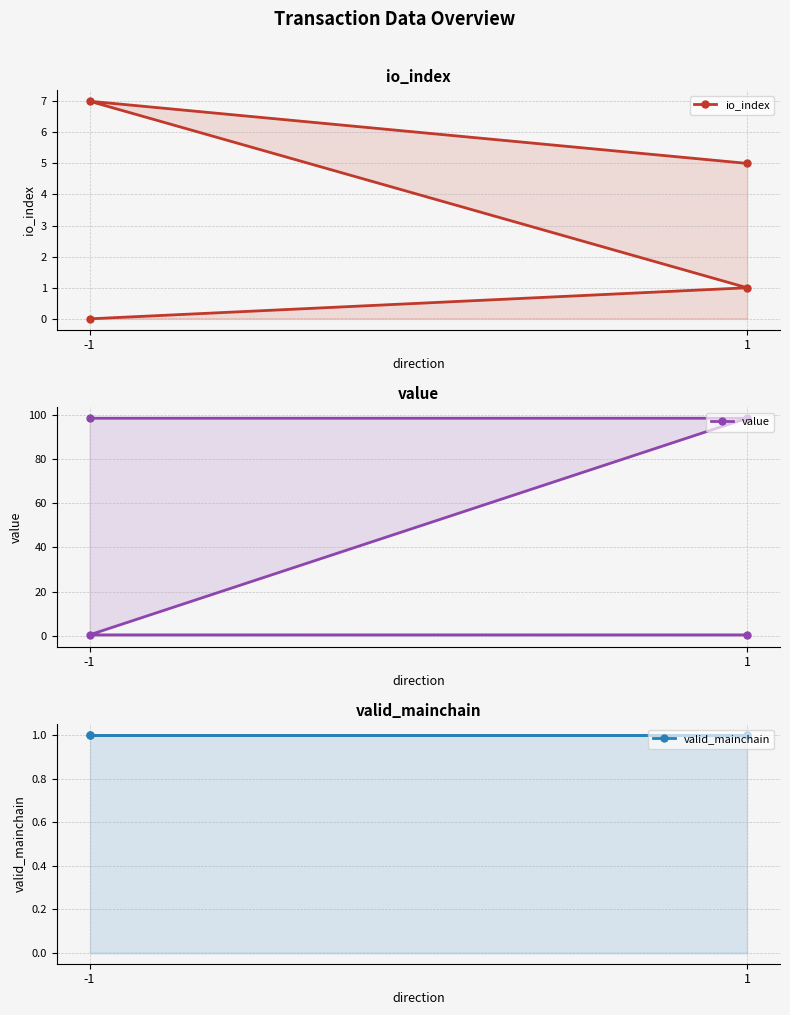

What is the sum of all io_index values?

13.0